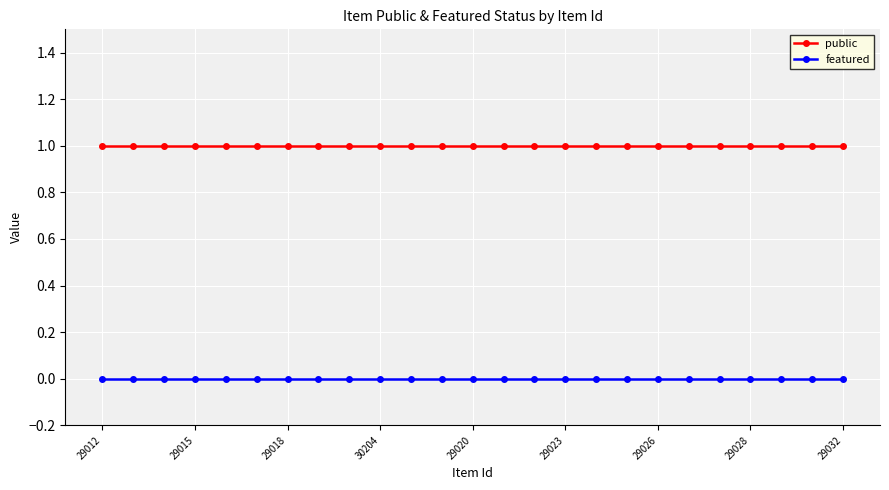

What is the value of the public point at the 4th from the left?

1